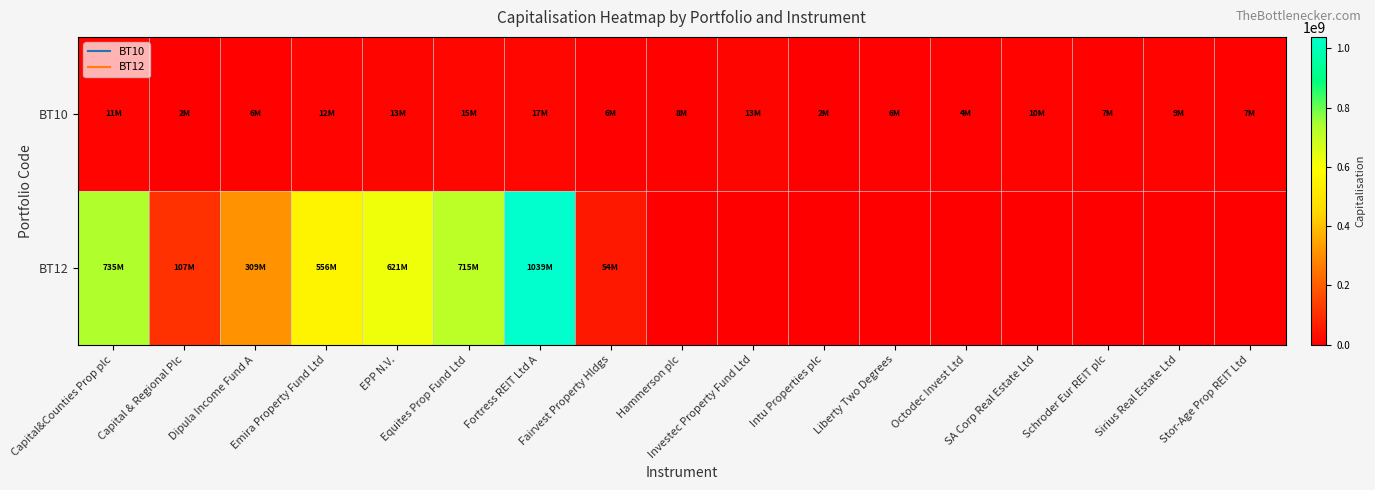

Rank the series by their maximum value, from lowest to highest.

BT10, BT12